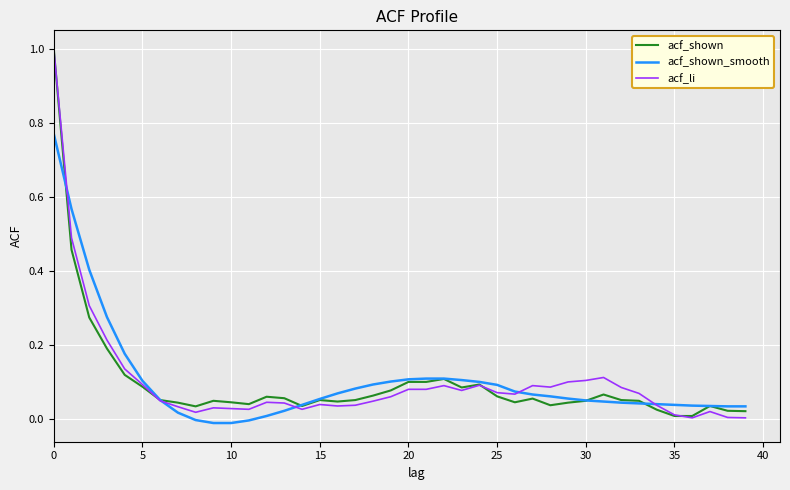

List the series in order of their overall mean, highest first.

acf_shown_smooth, acf_li, acf_shown